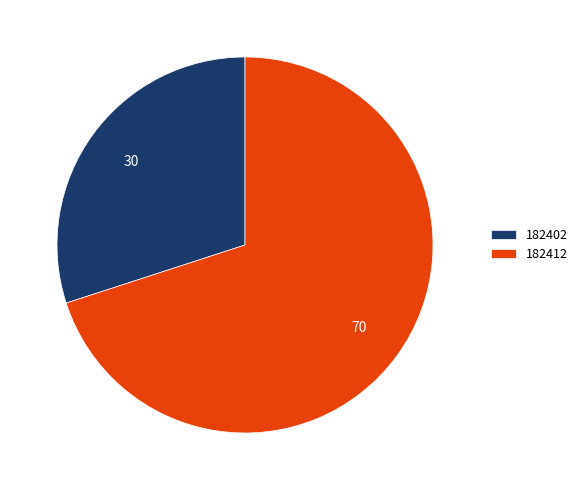

Is 182402 the majority of the pie?

No